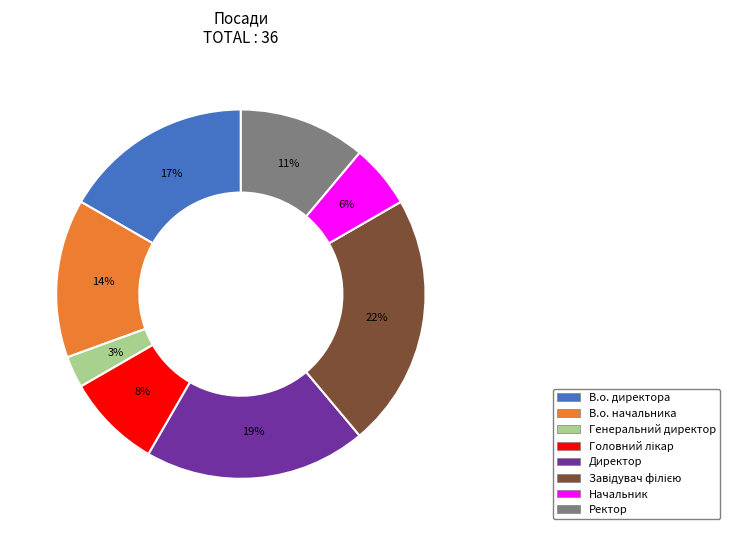

How many segments does this pie chart have?

8